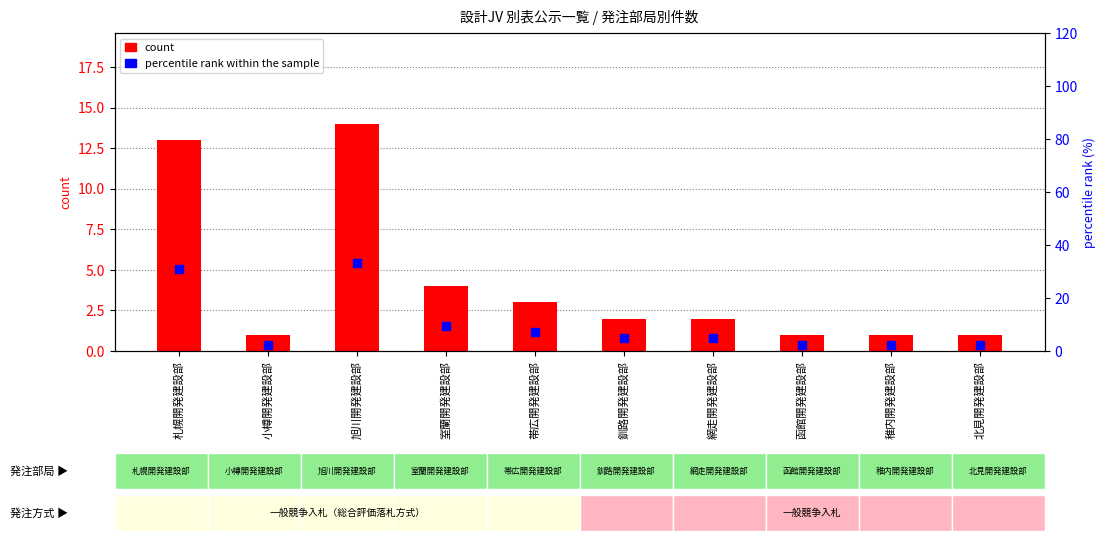

What are all the series names shown in the legend?

count, percentile rank within the sample